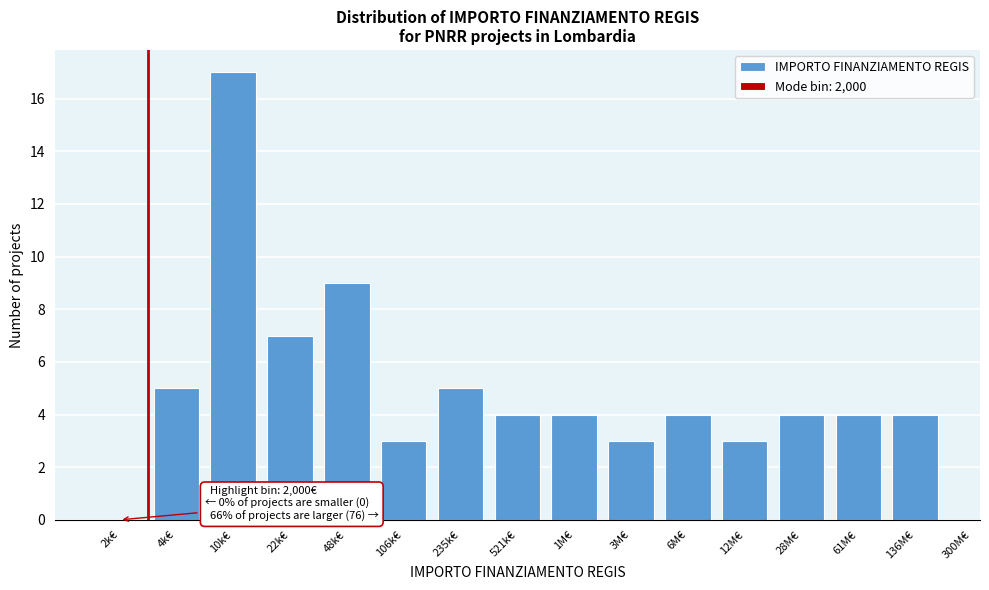

Reading left to right, what are all the values shown in this chart?

2k€=0	4k€=5	10k€=17	22k€=7	48k€=9	106k€=3	235k€=5	521k€=4	1M€=4	3M€=3	6M€=4	12M€=3	28M€=4	61M€=4	136M€=4